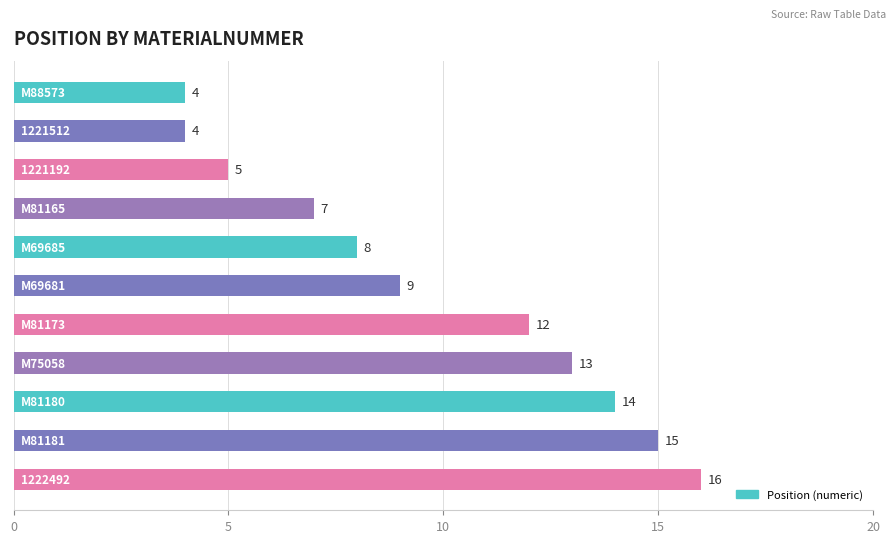

What is the smallest value displayed?

4